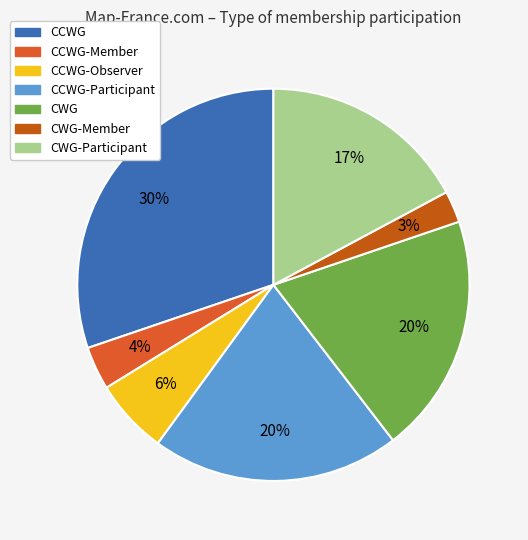

How many slices are in this pie chart?

7